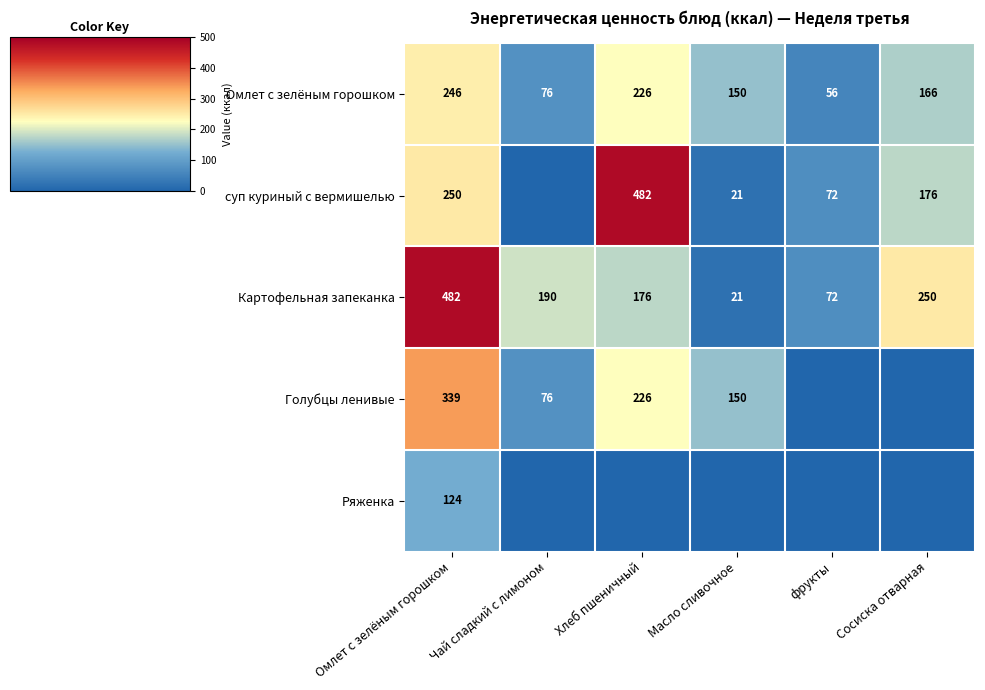

At which label does Картофельная запеканка reach its peak?

Омлет с зелёным горошком